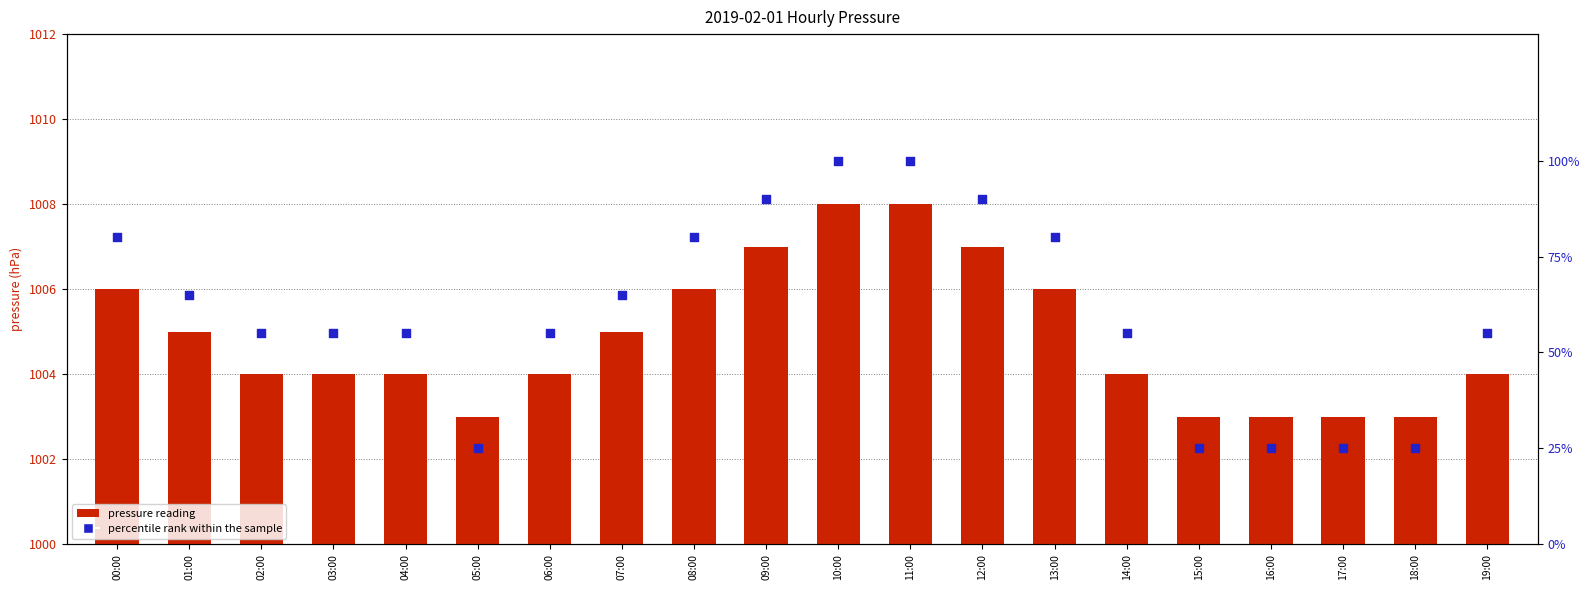

At how many categories does at least one series exceed 138?

20